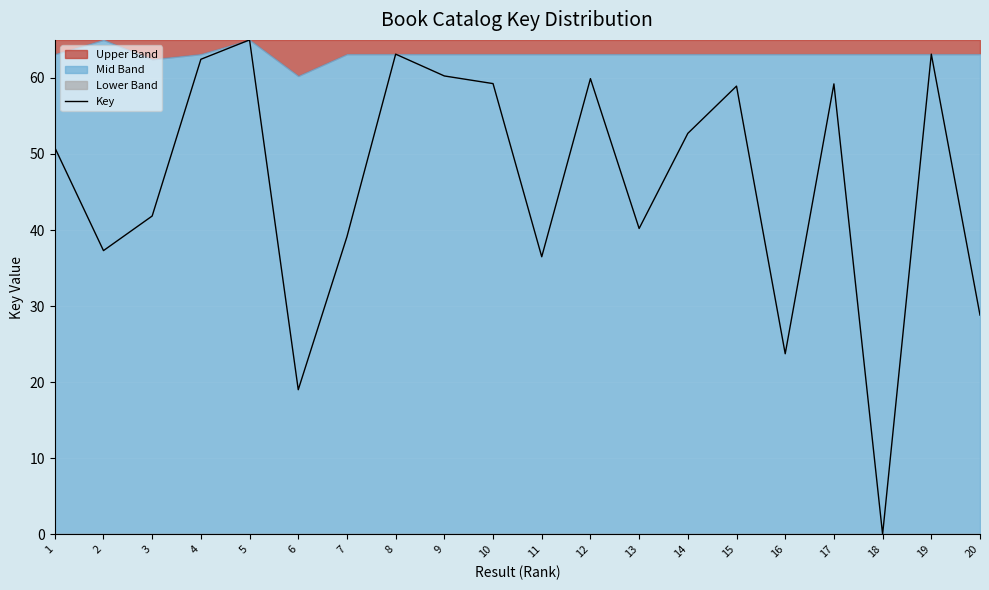

What is the sum of the values at 19 and 14?

115.8